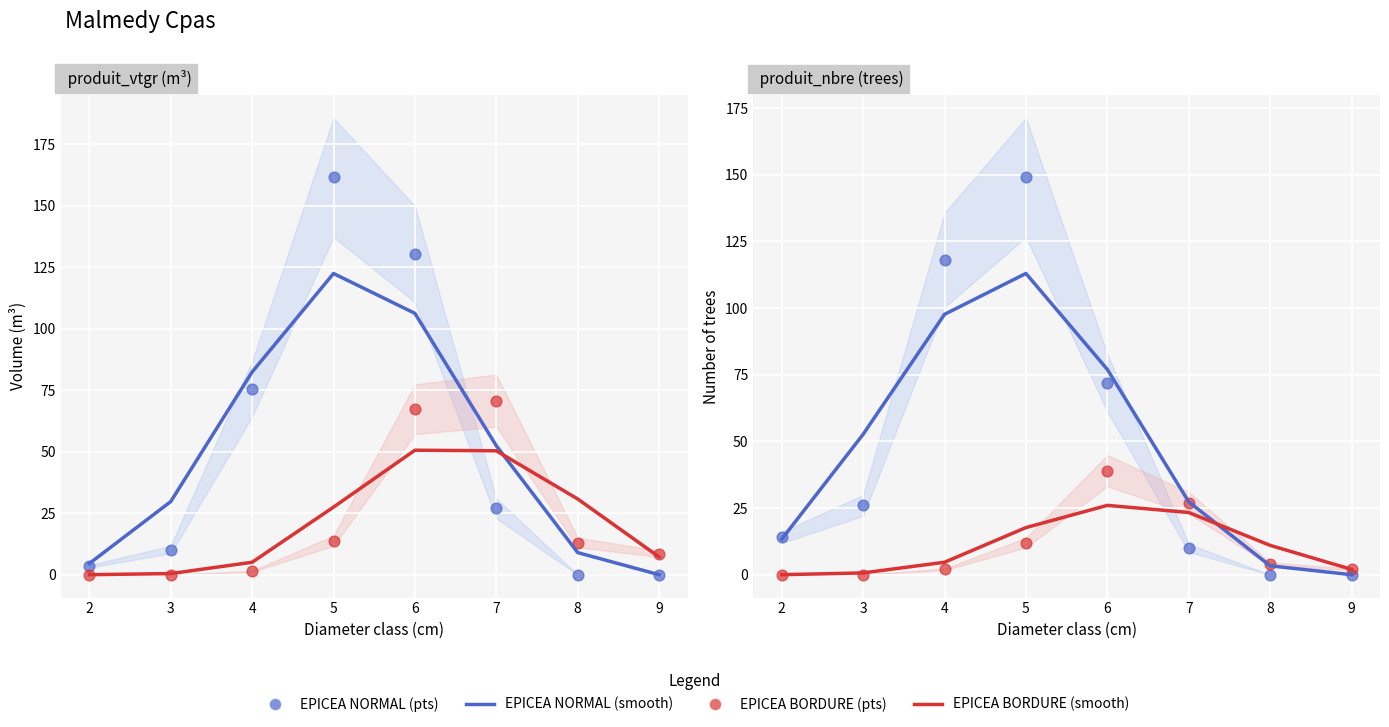

At which category is the sum across all series the highest?

5